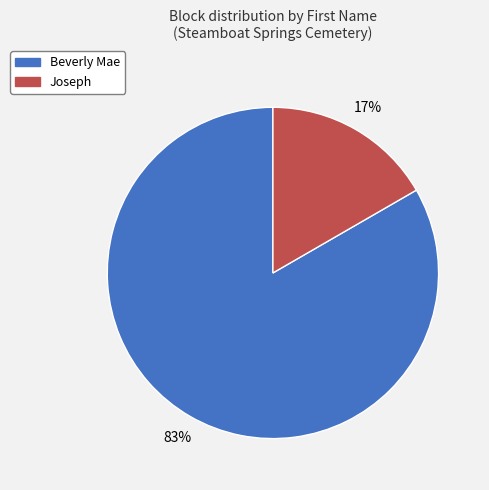

To the nearest percent, what percentage of the pie is Beverly Mae?

83%